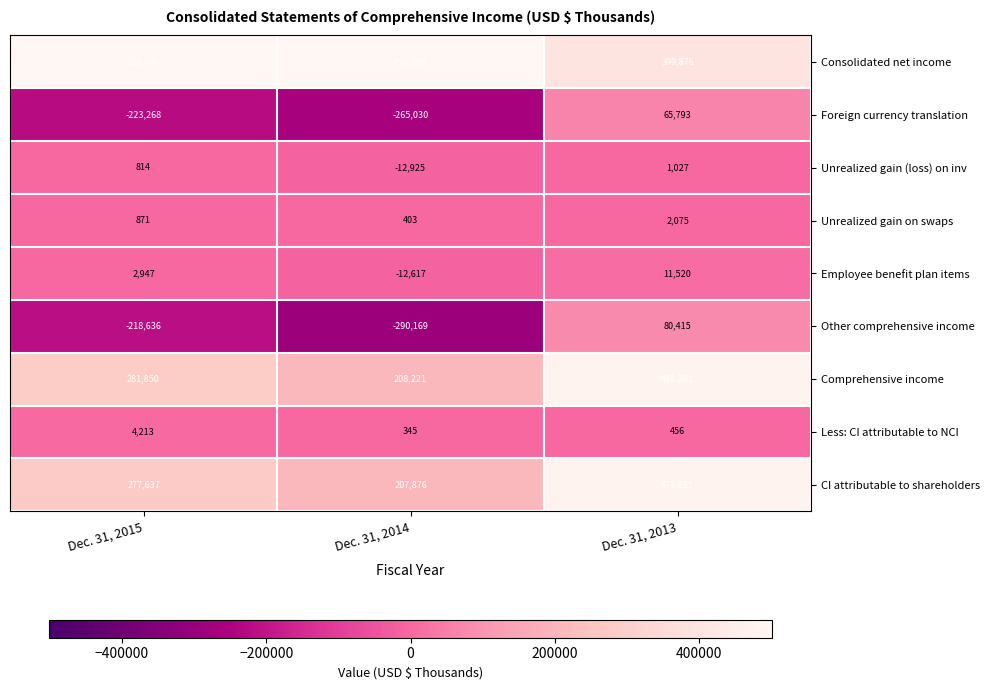

How many data points does each series have?

3